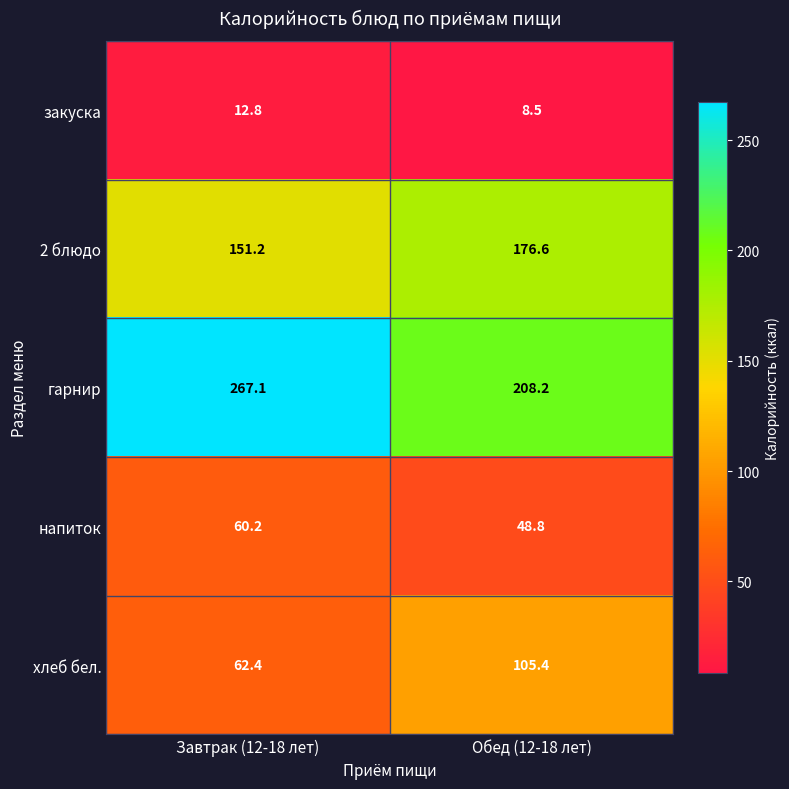

What is the sum of the хлеб бел. values at Обед (12-18 лет) and Завтрак (12-18 лет)?

167.8